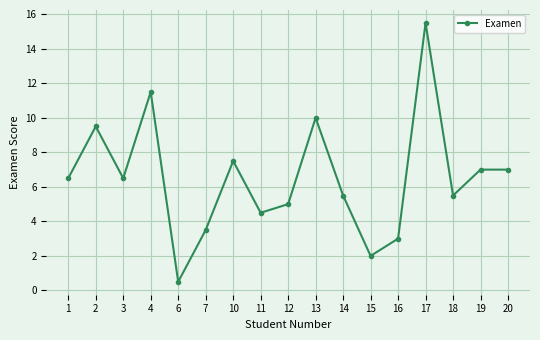

At which label is the value closest to 8?

10